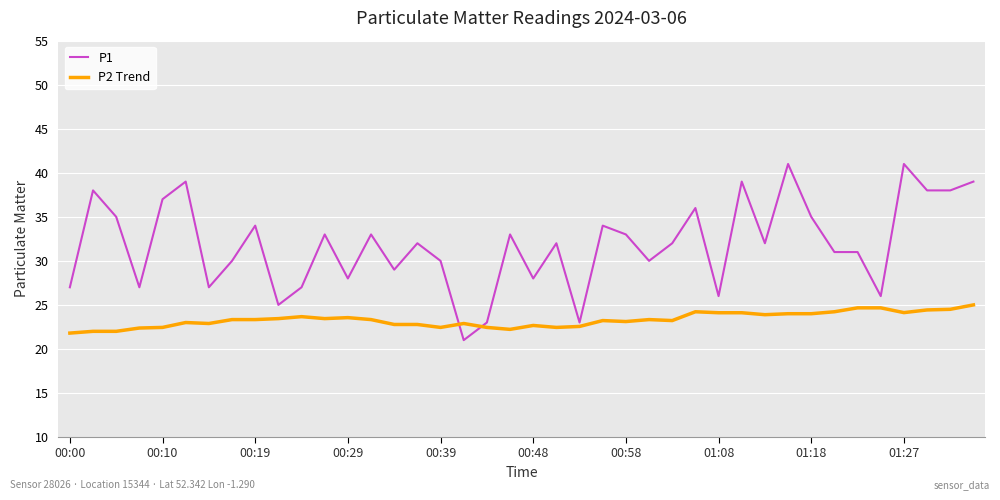

What is the lowest value of the P1 series?

21.0